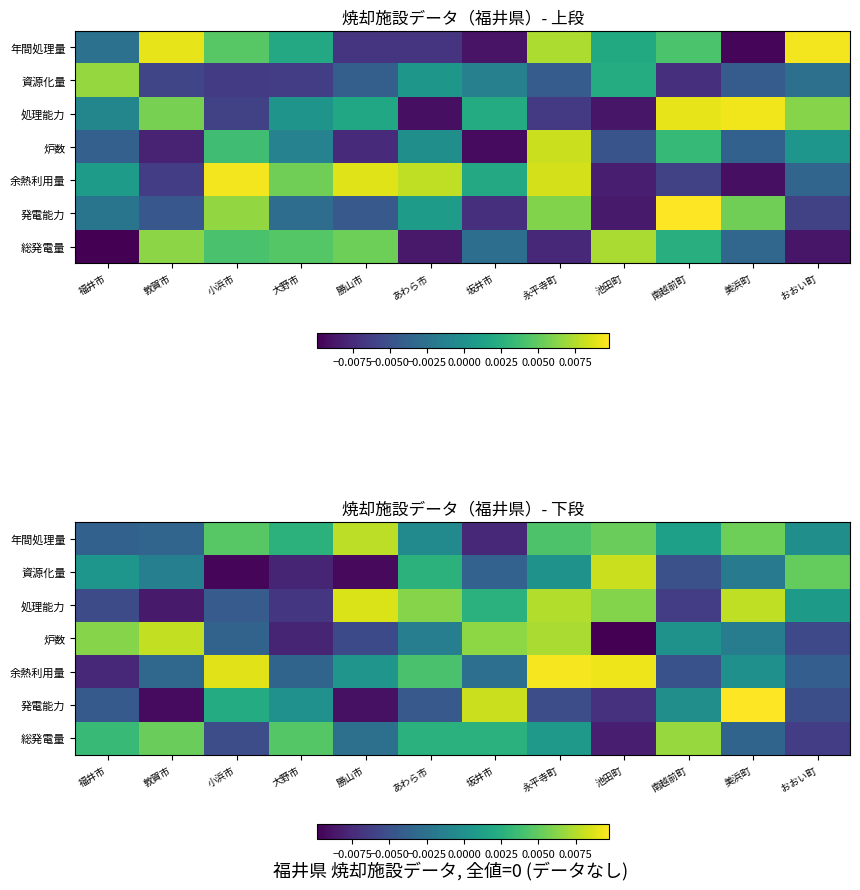

Rank the series by their maximum value, from highest to lowest.

発電能力, 余熱利用量, 処理能力, 資源化量, 炉数, 年間処理量, 総発電量